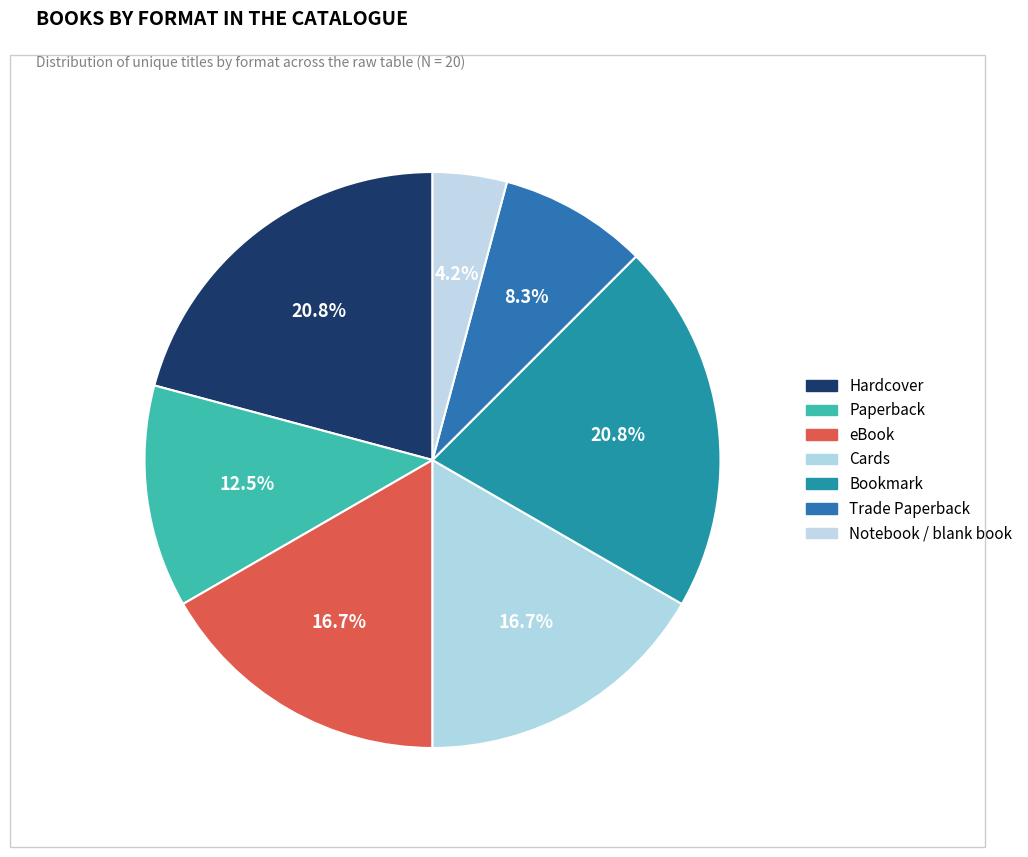

Is there a majority slice in this chart?

No